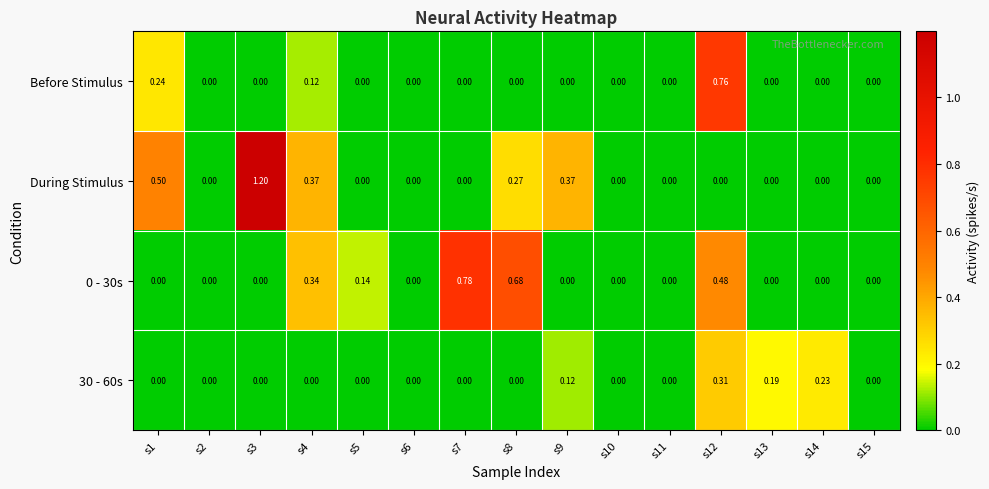

At which category is the sum across all series the highest?

s12